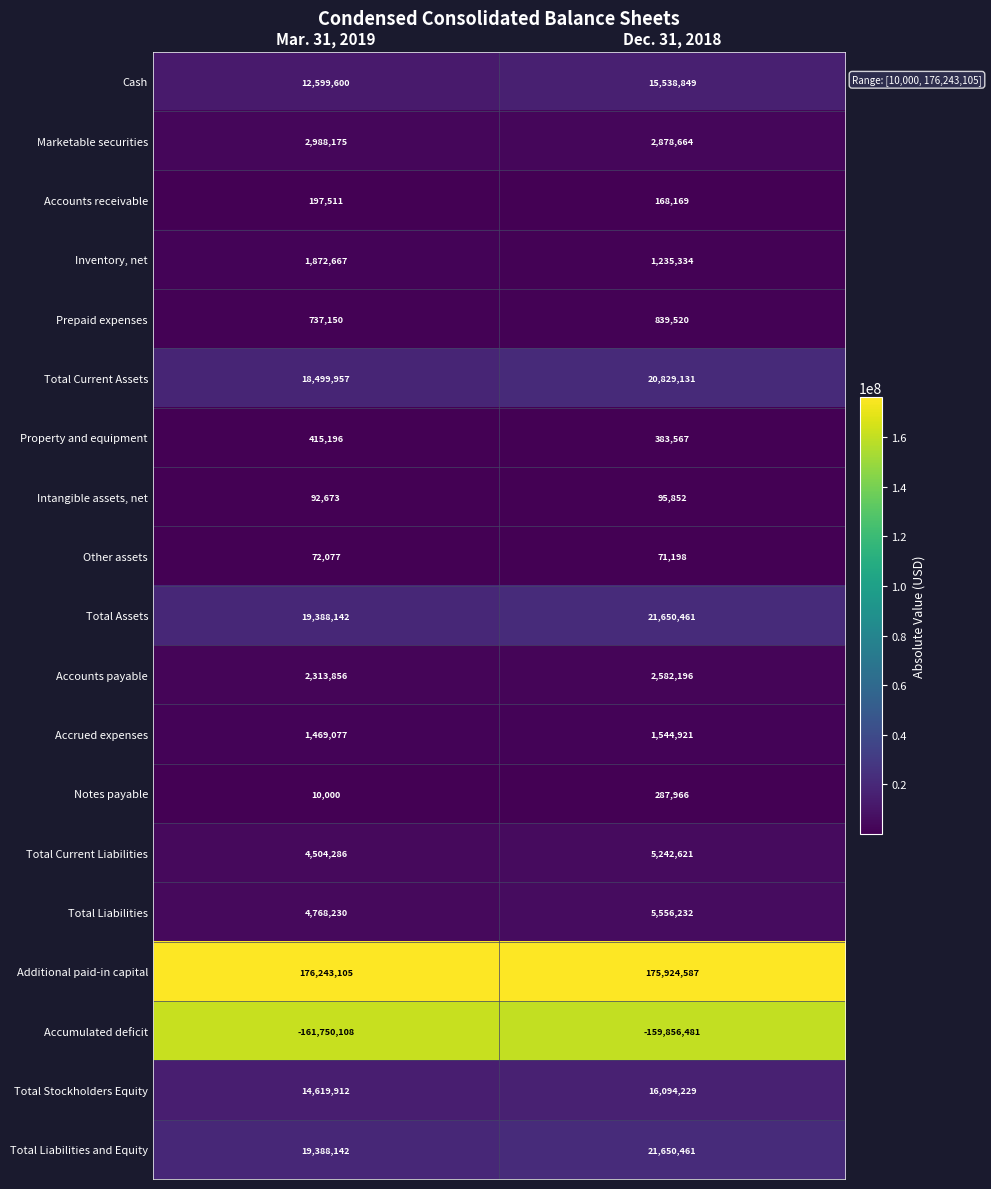

What is the difference between the maximum and minimum values in the Accounts receivable series?

29342